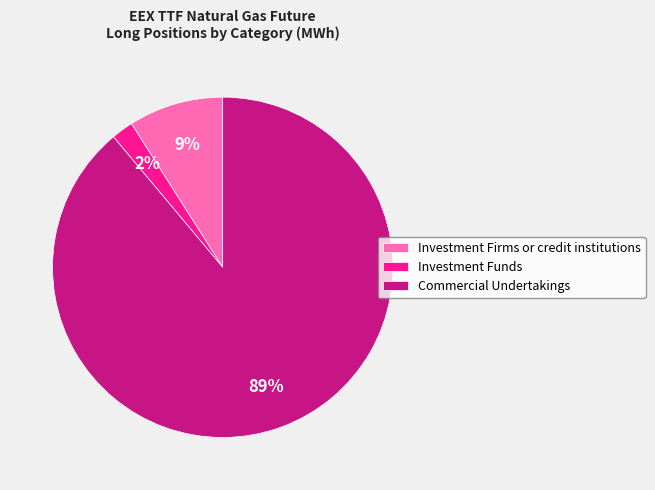

Is it true that Commercial Undertakings is 75% of the pie?

False